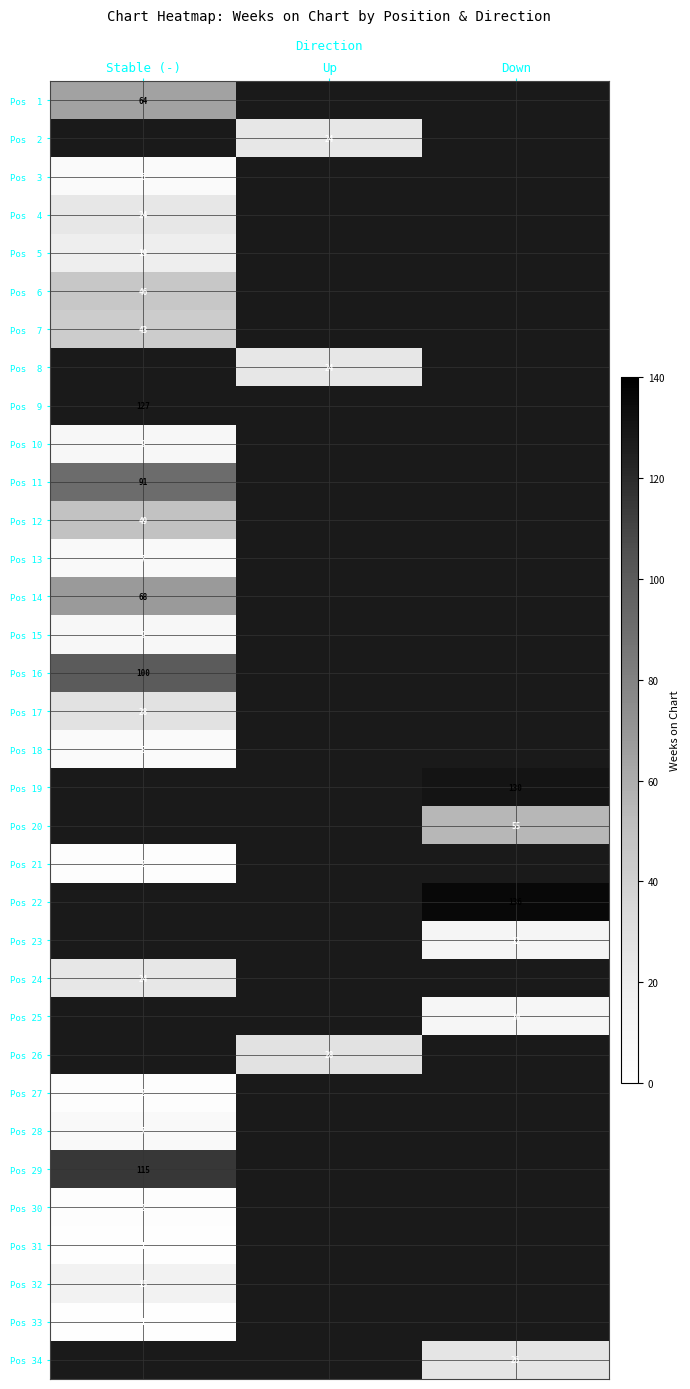

Is the value of Pos 15 at Stable (-) greater than the value of Pos 30 at Stable (-)?

Yes